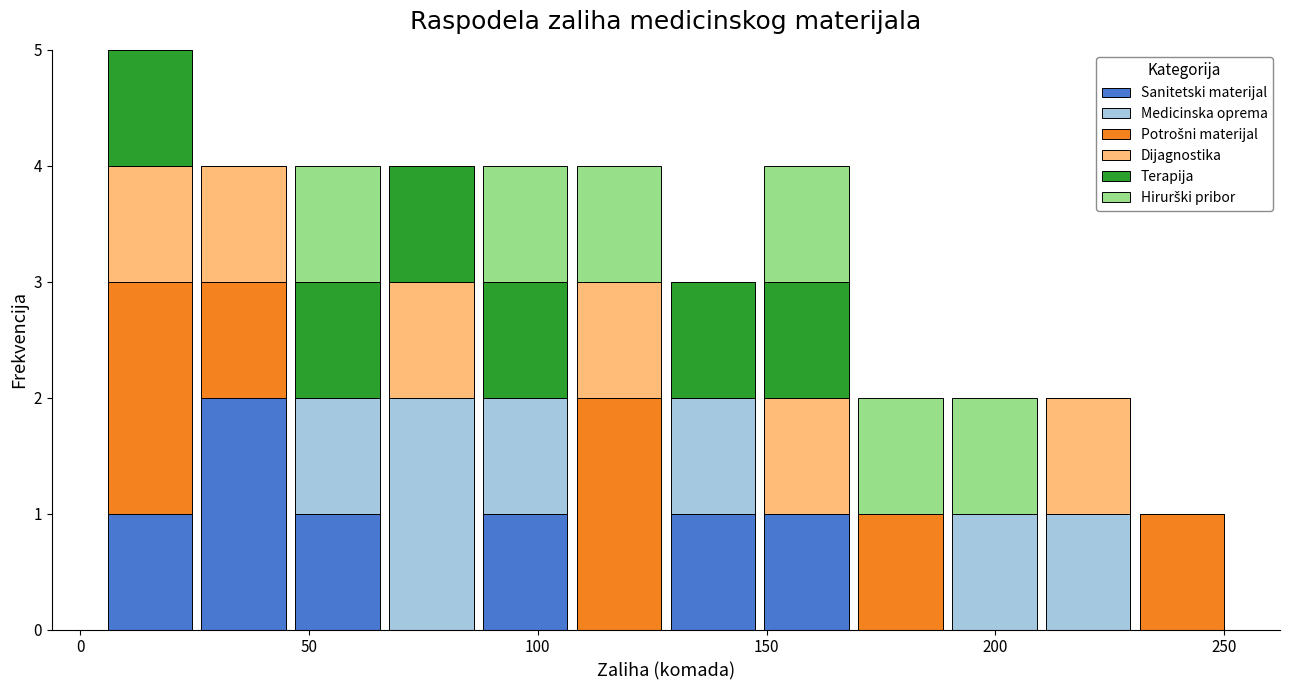

Reading left to right, transcribe this chart: for each stacked bar, give the range it covers on the x-axis and its total height. Neither the bar edges nor the heights are printed on the chart, so give them approximately, as read against the axes.

5.0 to 25.5: 5
25.5 to 46.0: 4
46.0 to 66.5: 4
66.5 to 87.0: 4
87.0 to 107.5: 4
107.5 to 128.0: 4
128.0 to 148.5: 3
148.5 to 169.0: 4
169.0 to 189.5: 2
189.5 to 210.0: 2
210.0 to 230.5: 2
230.5 to 251.0: 1